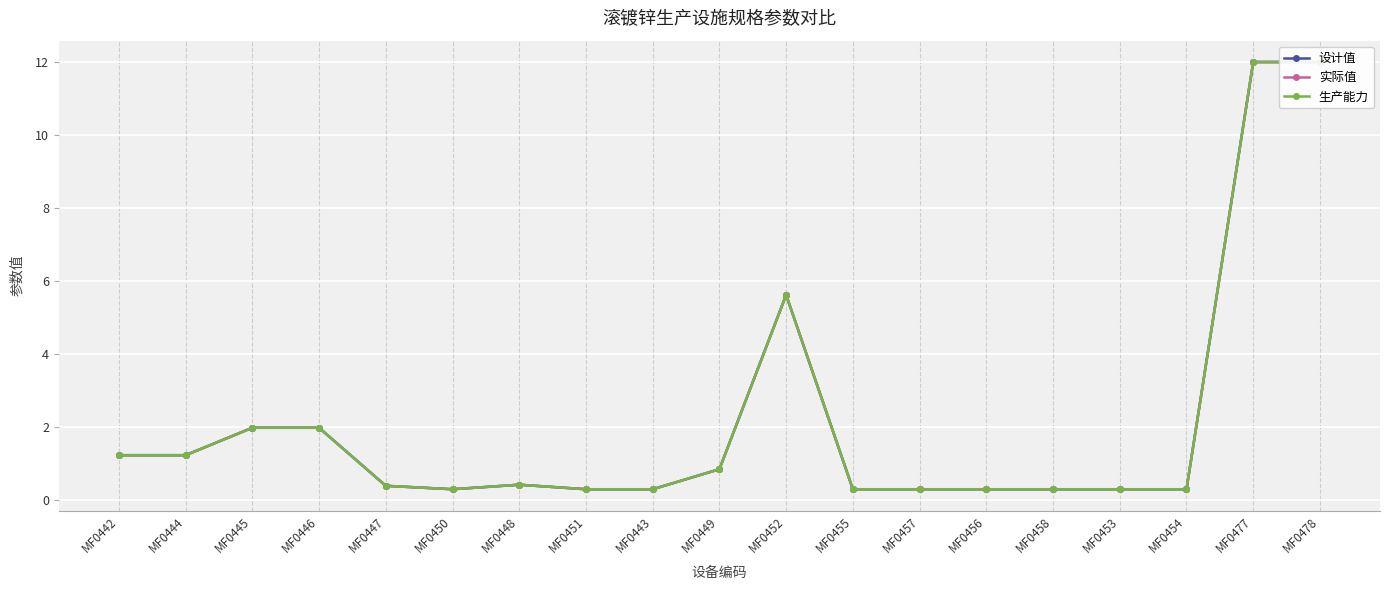

True or false: 生产能力 and 设计值 cross at least once.

False